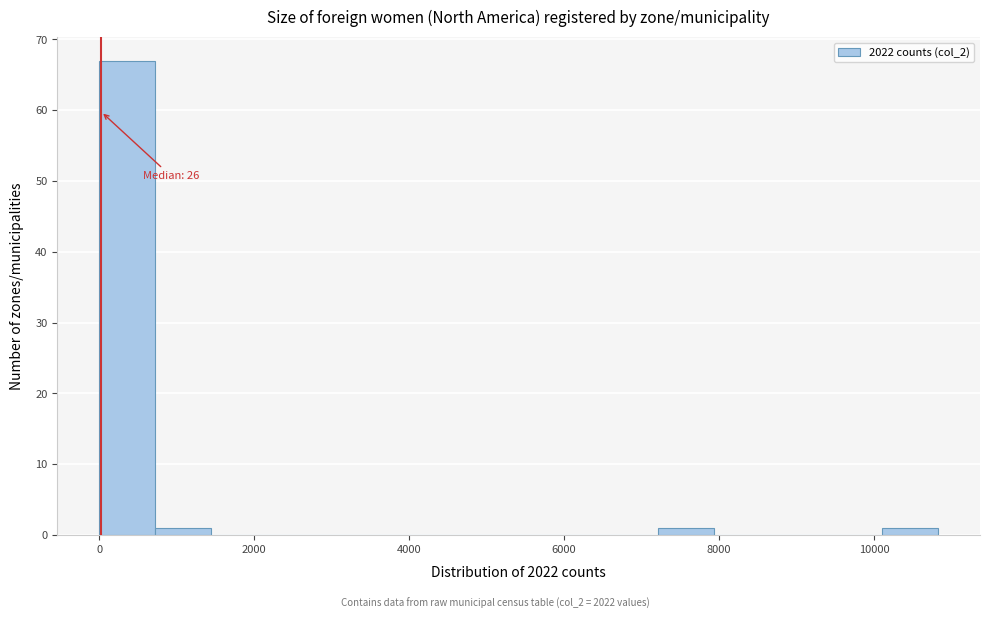

Read against the x-axis, roughly where is the centre of the tallest bar?

400